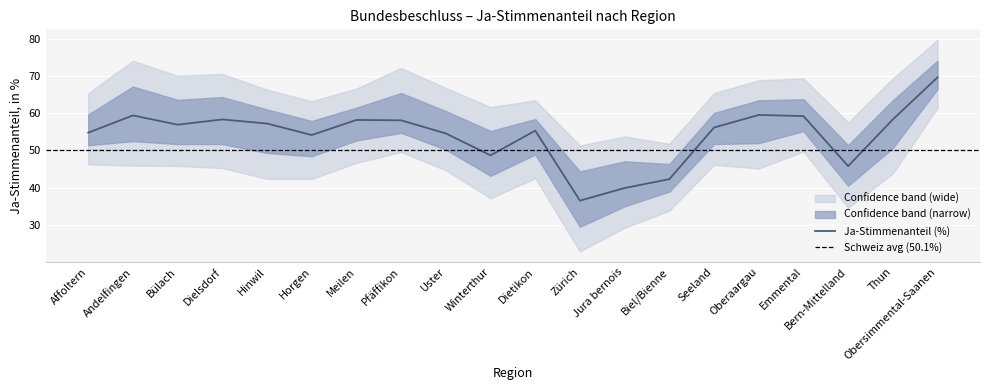

How many interior local peaks (higher than both neighbors) does the data have?

5